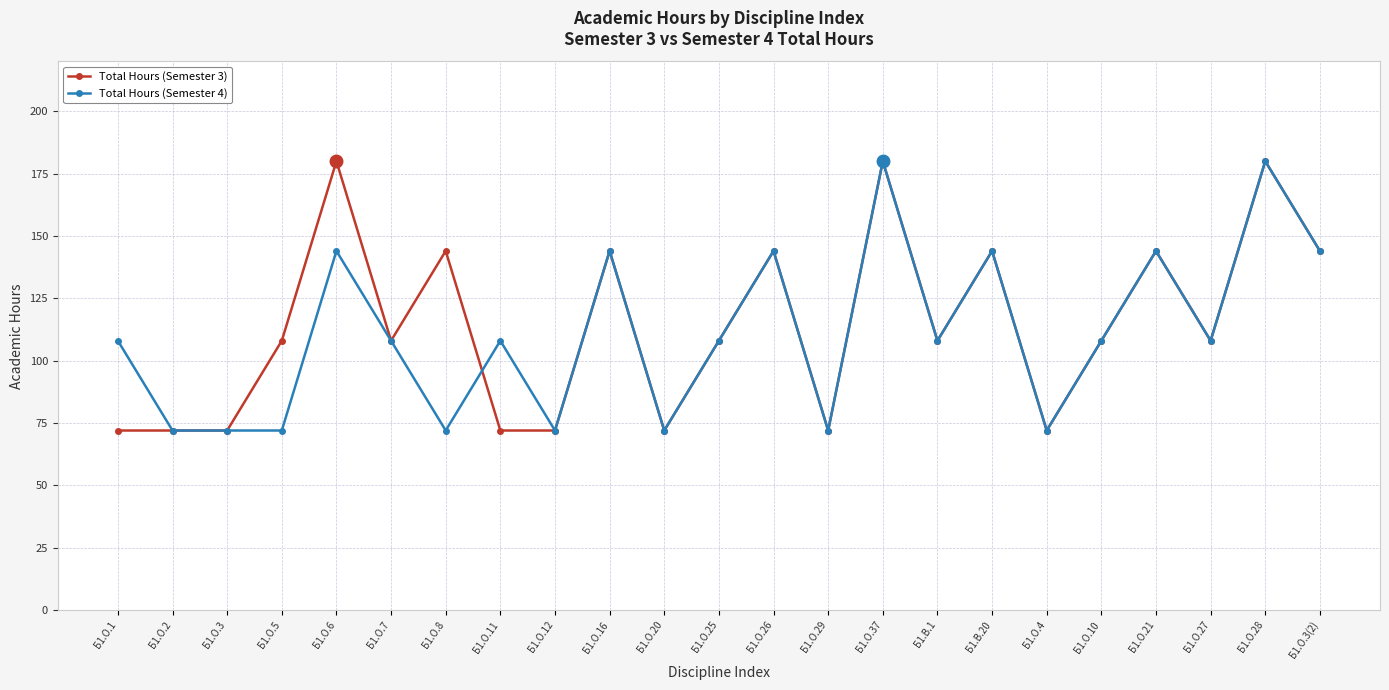

In Total Hours (Semester 3), how many points are higher than both neighbors (excluding endpoints)?

8